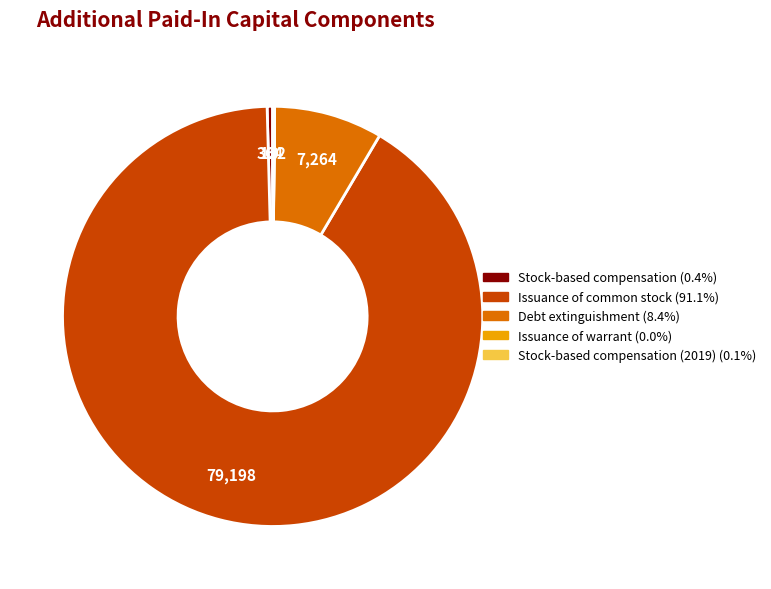

Does any single category account for the majority?

Yes